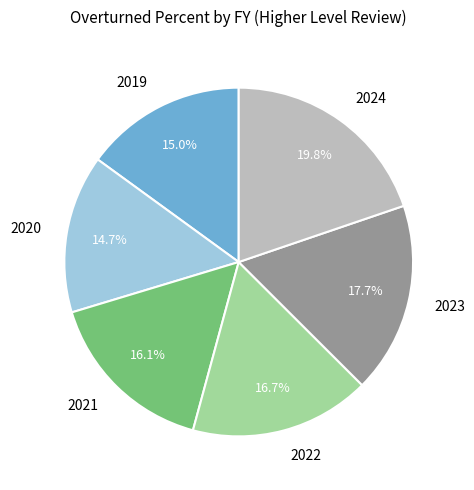

True or false: 2022 accounts for 17% of the total.

True